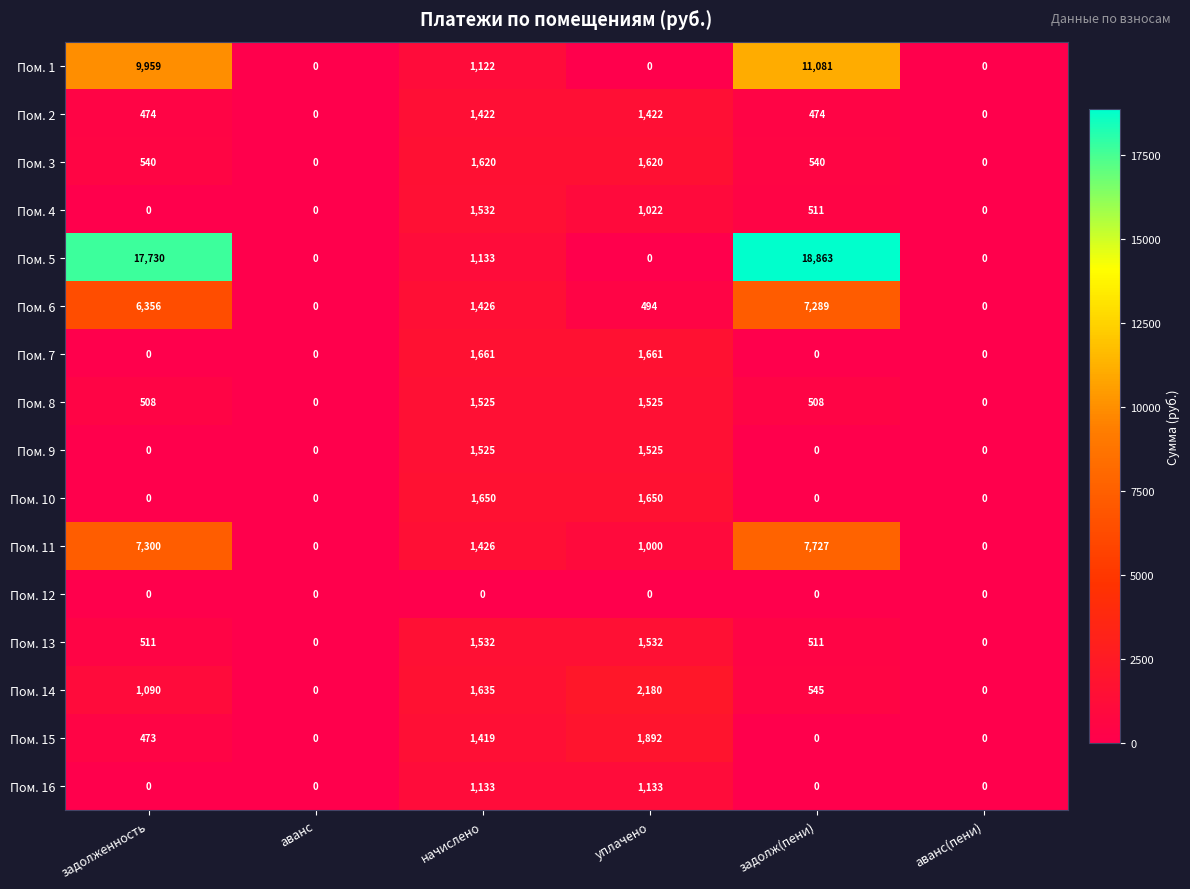

What is the difference between the Пом. 10 values at аванс(пени) and уплачено?

1650